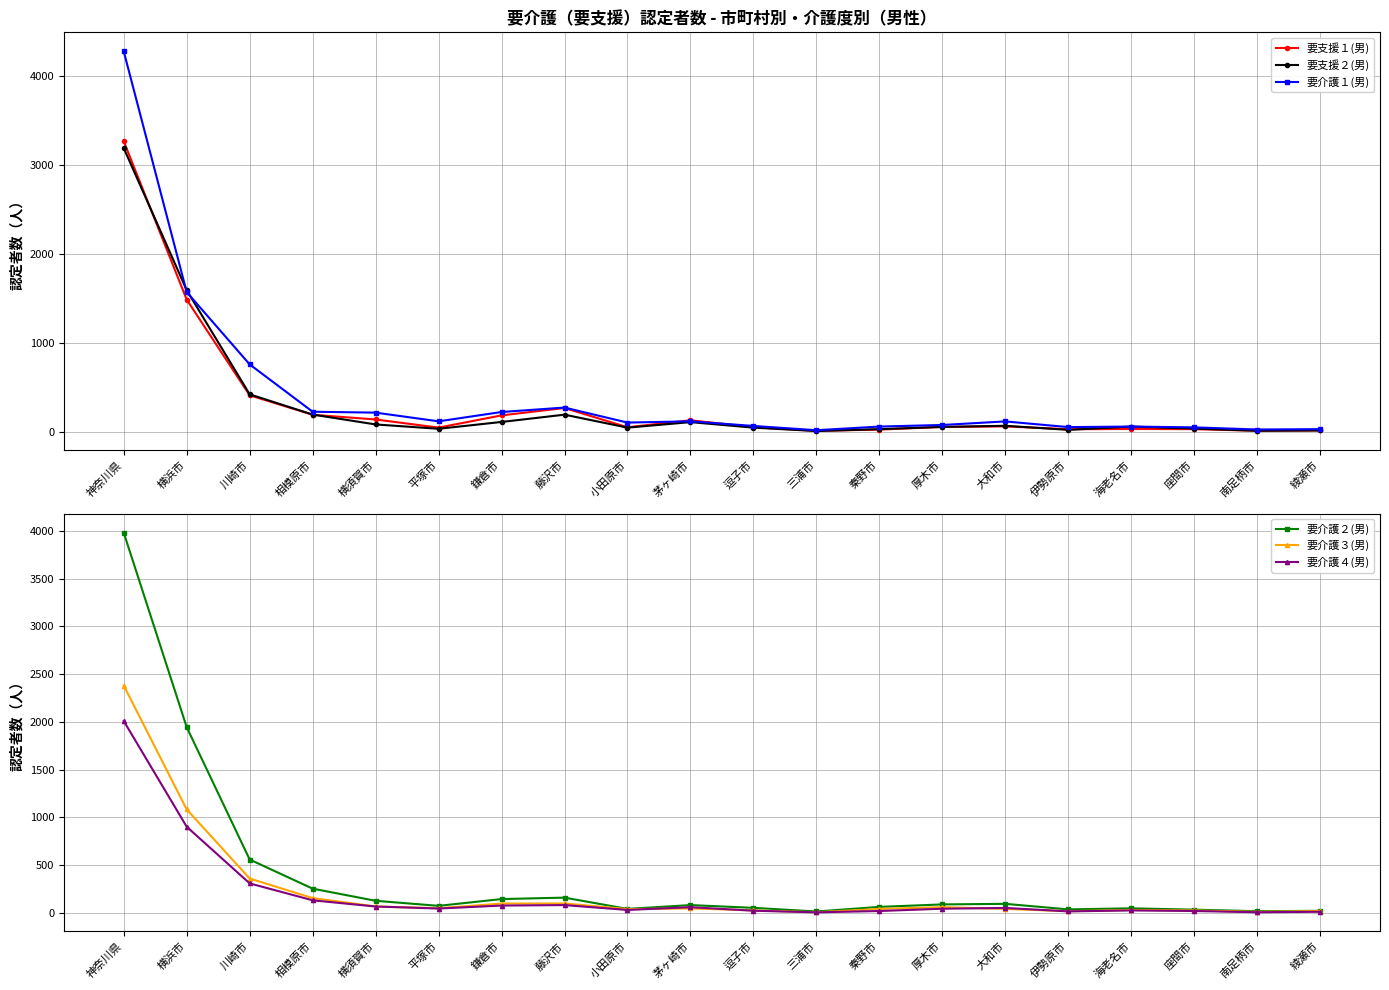

True or false: 要支援２(男) has more than 1 points higher than both neighbors.

True